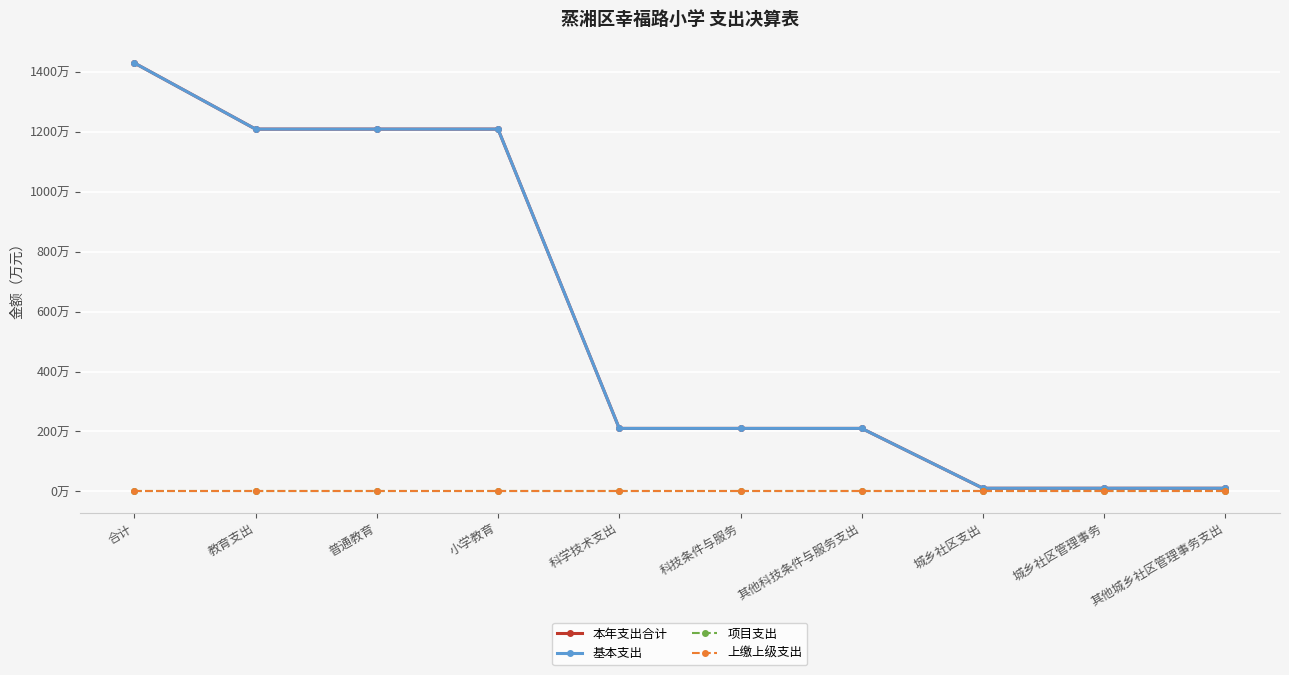

Is this an area chart (filled region under the line)?

No